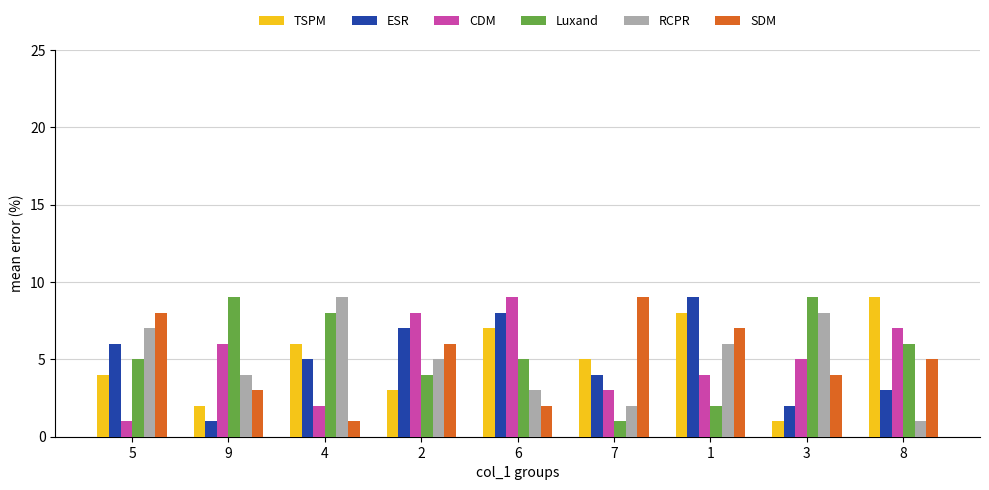

Reading left to right, transcribe all the data shown in this chart.

TSPM: 5=4	9=2	4=6	2=3	6=7	7=5	1=8	3=1	8=9
ESR: 5=6	9=1	4=5	2=7	6=8	7=4	1=9	3=2	8=3
CDM: 5=1	9=6	4=2	2=8	6=9	7=3	1=4	3=5	8=7
Luxand: 5=5	9=9	4=8	2=4	6=5	7=1	1=2	3=9	8=6
RCPR: 5=7	9=4	4=9	2=5	6=3	7=2	1=6	3=8	8=1
SDM: 5=8	9=3	4=1	2=6	6=2	7=9	1=7	3=4	8=5